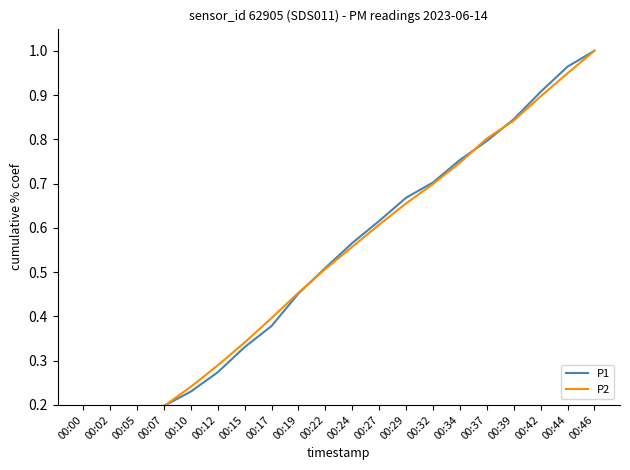

Reading left to right, what are all the values shown in this chart?

P1: 0.1	0.1	0.2	0.2	0.2	0.3	0.3	0.4	0.5	0.5	0.6	0.6	0.7	0.7	0.8	0.8	0.8	0.9	1.0	1.0
P2: 0.0	0.1	0.1	0.2	0.2	0.3	0.3	0.4	0.5	0.5	0.6	0.6	0.7	0.7	0.7	0.8	0.8	0.9	0.9	1.0